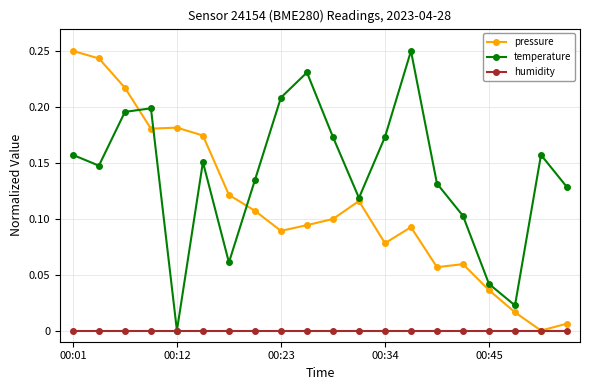

True or false: pressure has more than 1 interior local peaks.

True